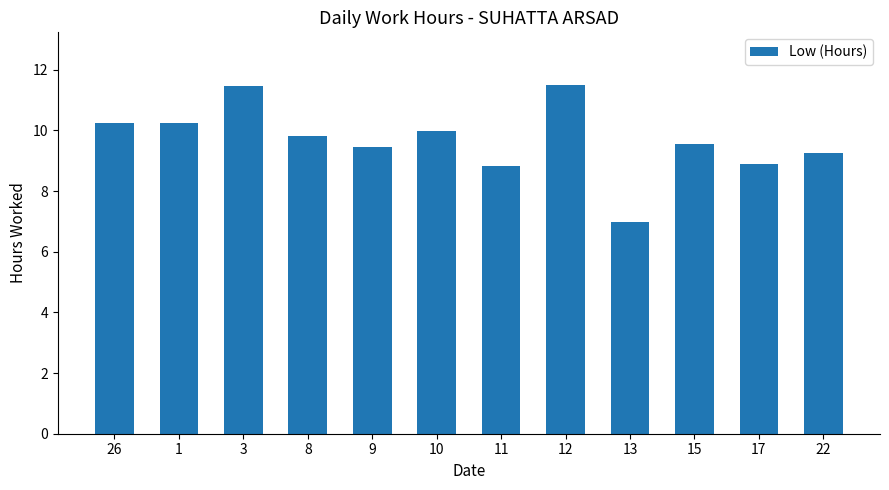

What is the label of the 5th bar from the left?

9